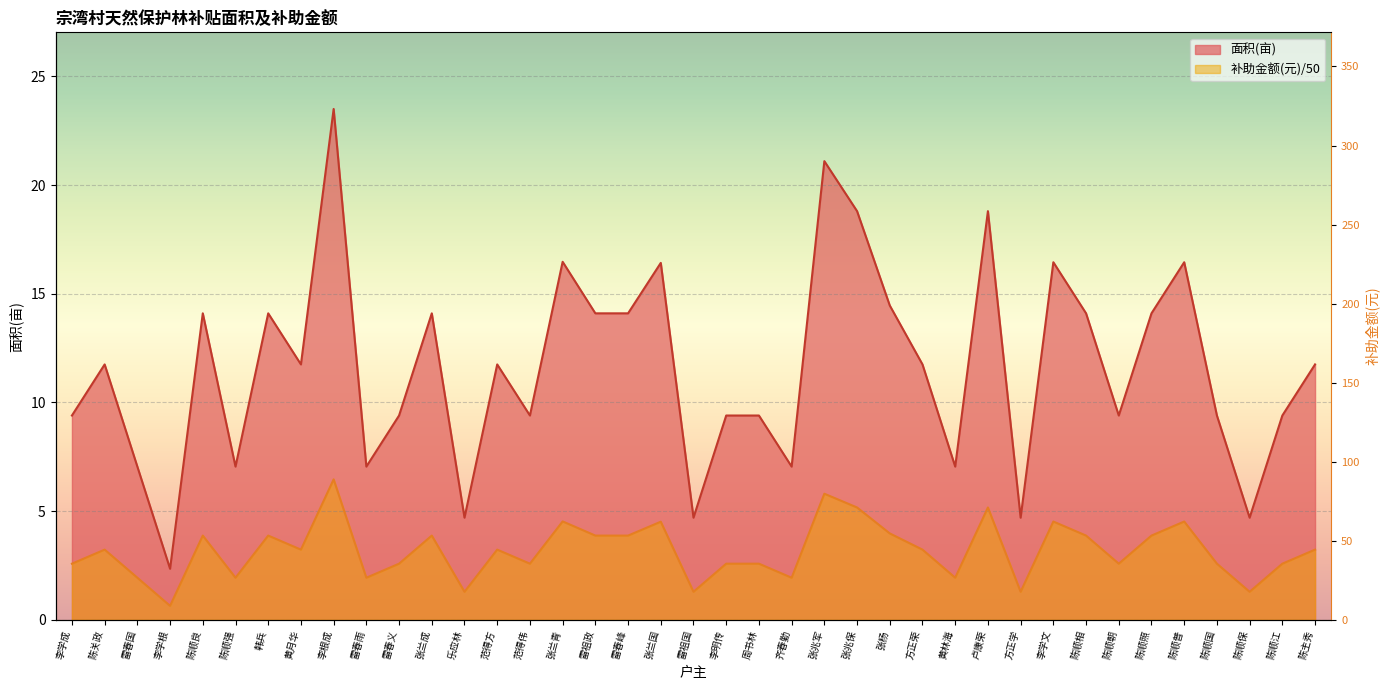

At which label does 面积(亩) reach its minimum?

李学根